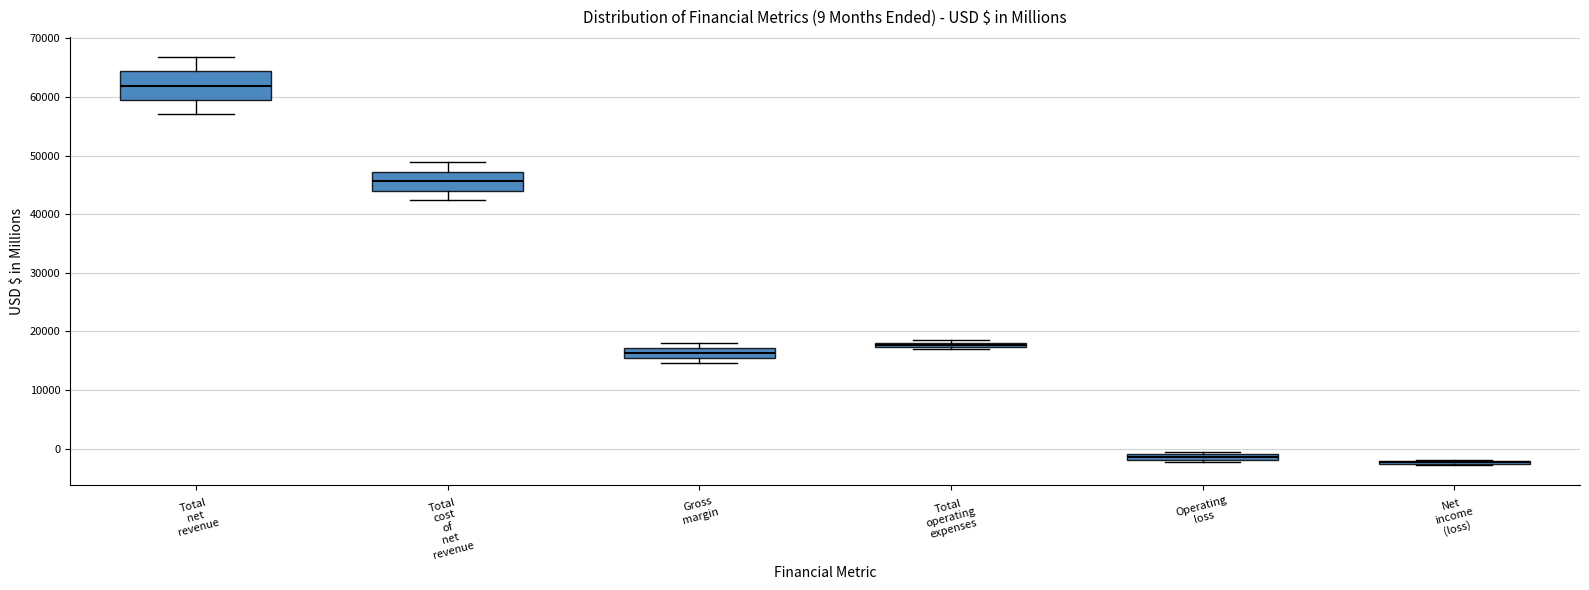

Which box is the tallest, from its lower edge to its upper edge?

Total net revenue